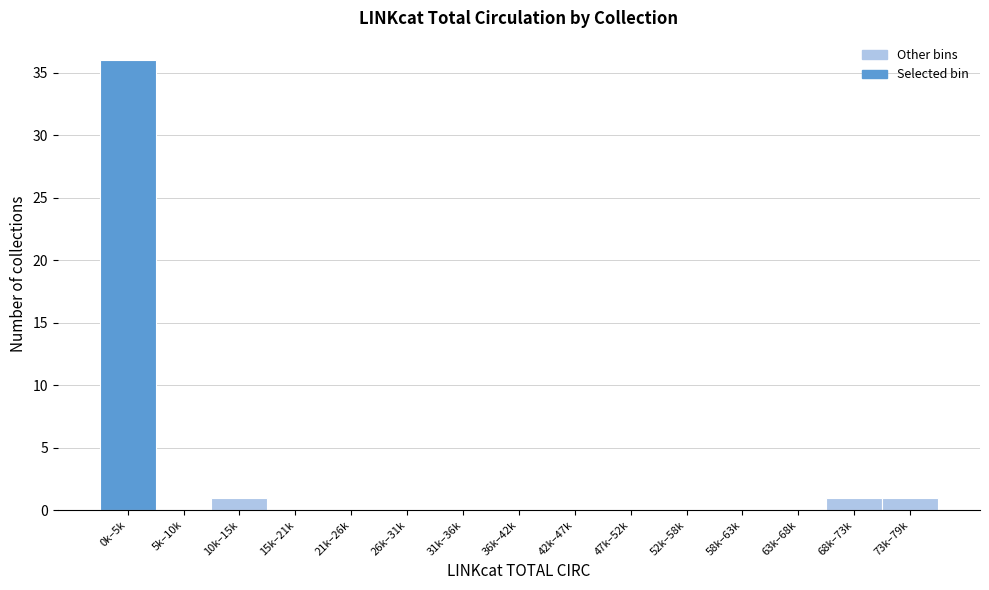

Reading right to left, what are all the values shown in this chart?

73k–79k=1	68k–73k=1	63k–68k=0	58k–63k=0	52k–58k=0	47k–52k=0	42k–47k=0	36k–42k=0	31k–36k=0	26k–31k=0	21k–26k=0	15k–21k=0	10k–15k=1	5k–10k=0	0k–5k=36